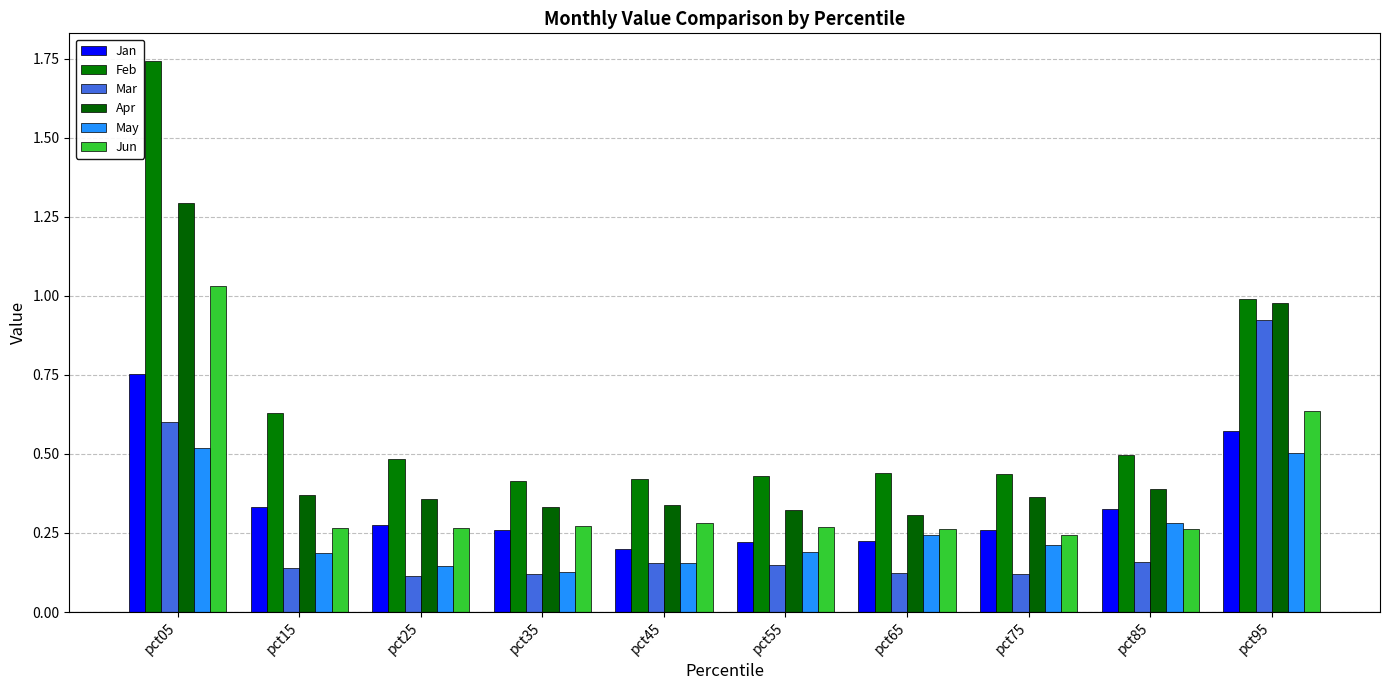

How many series are shown in this chart?

6